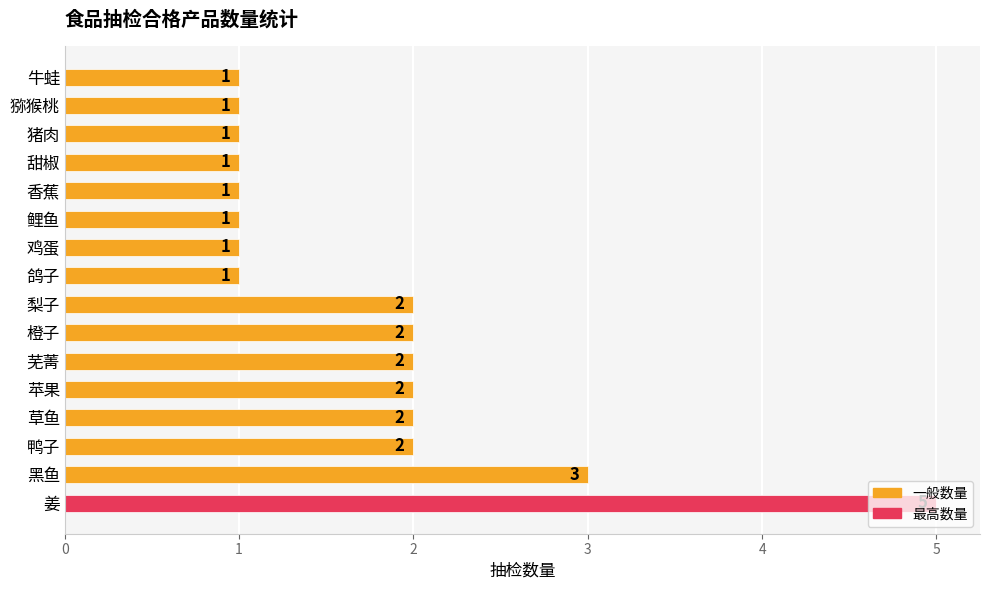

What is the difference between the maximum and second lowest values?

4